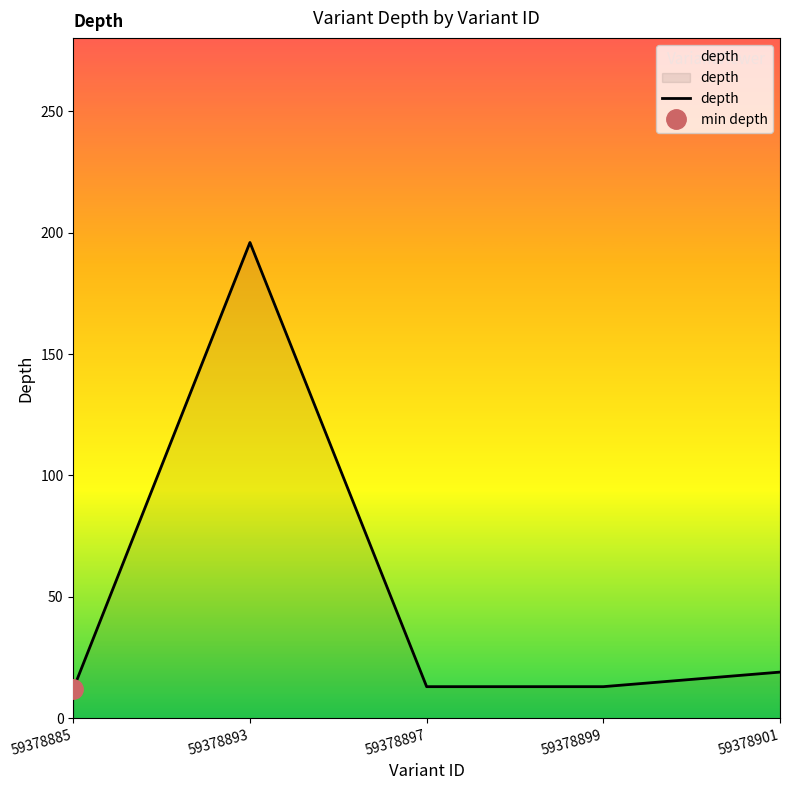

What is the change in value from 59378885 to 59378897?

+1